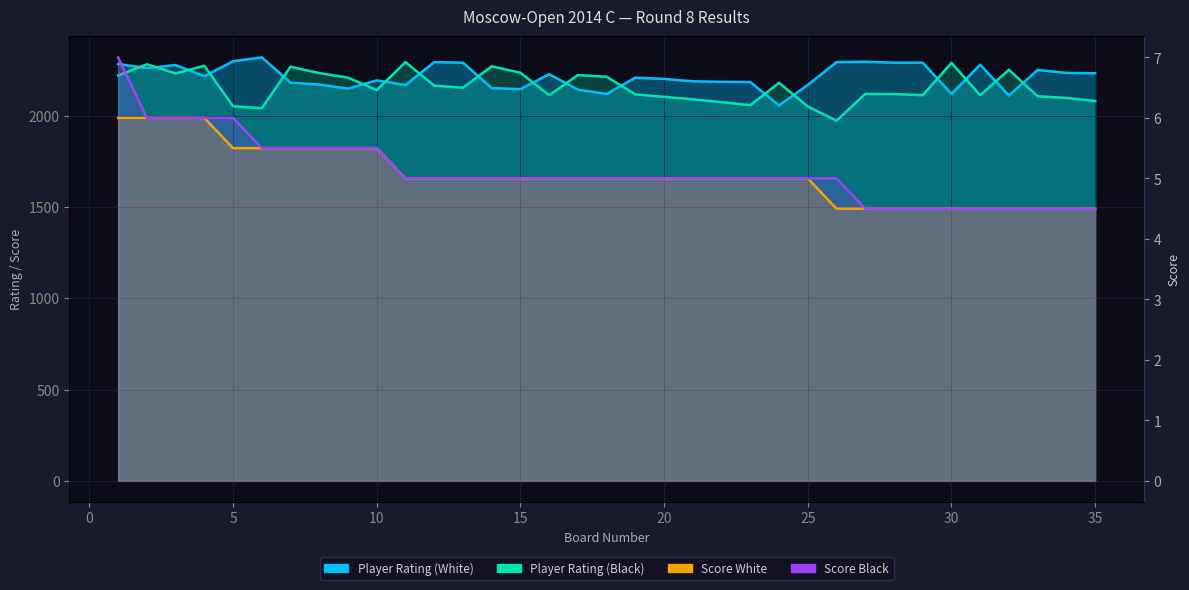

How many values in the Score Black series are below 5?

9